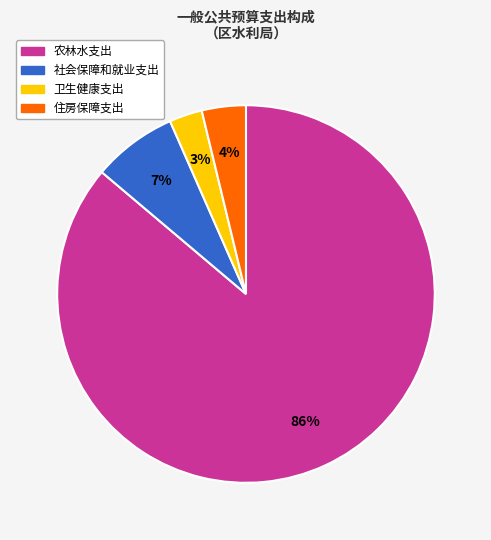

Is there a majority slice in this chart?

Yes